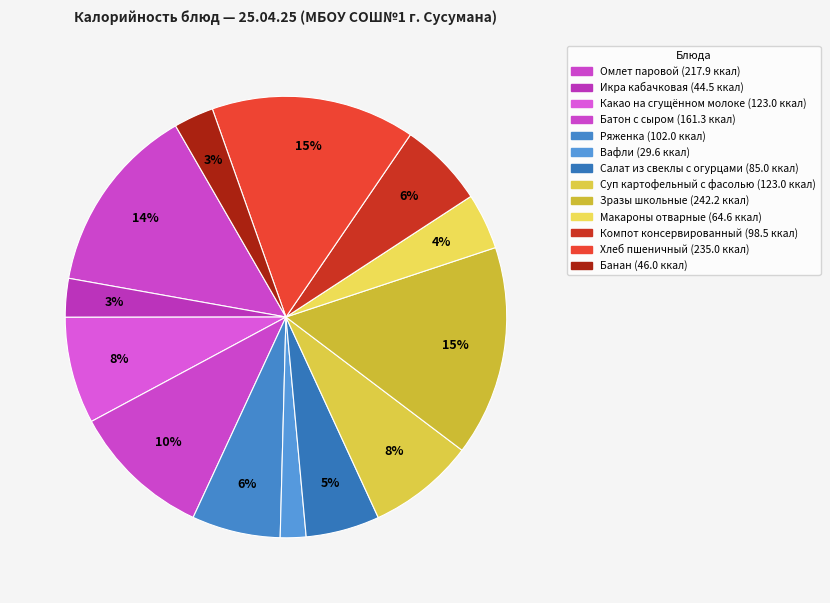

Is there a majority slice in this chart?

No